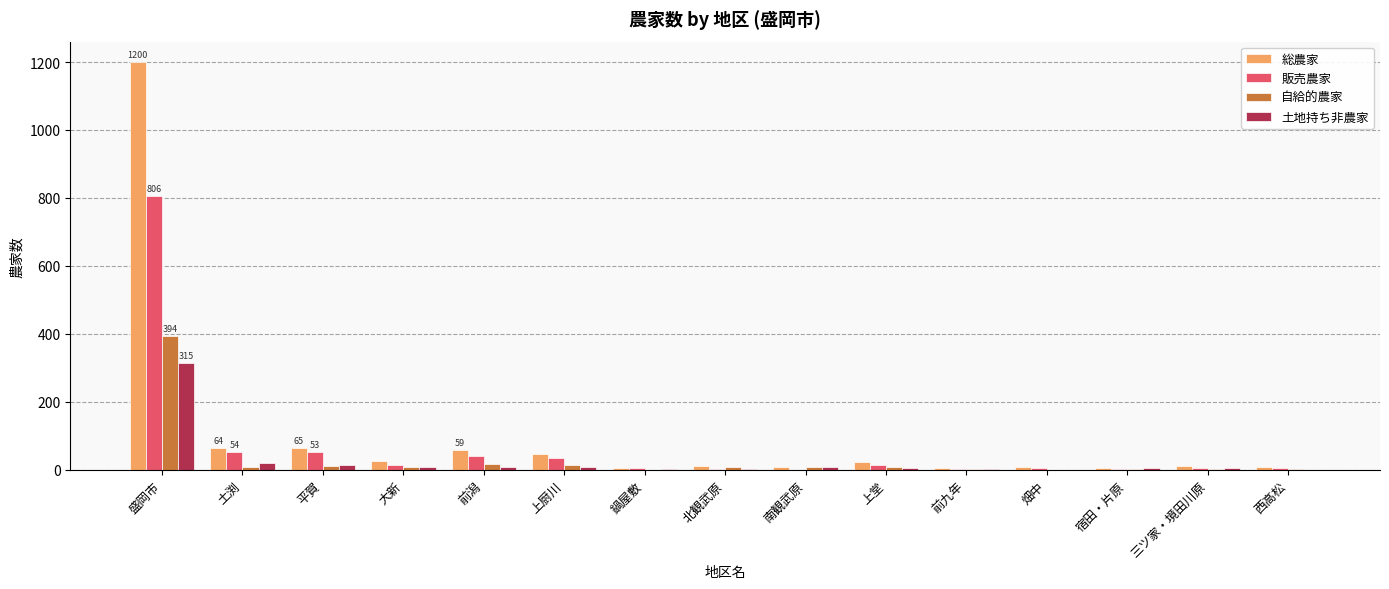

At which category is the sum across all series the highest?

盛岡市